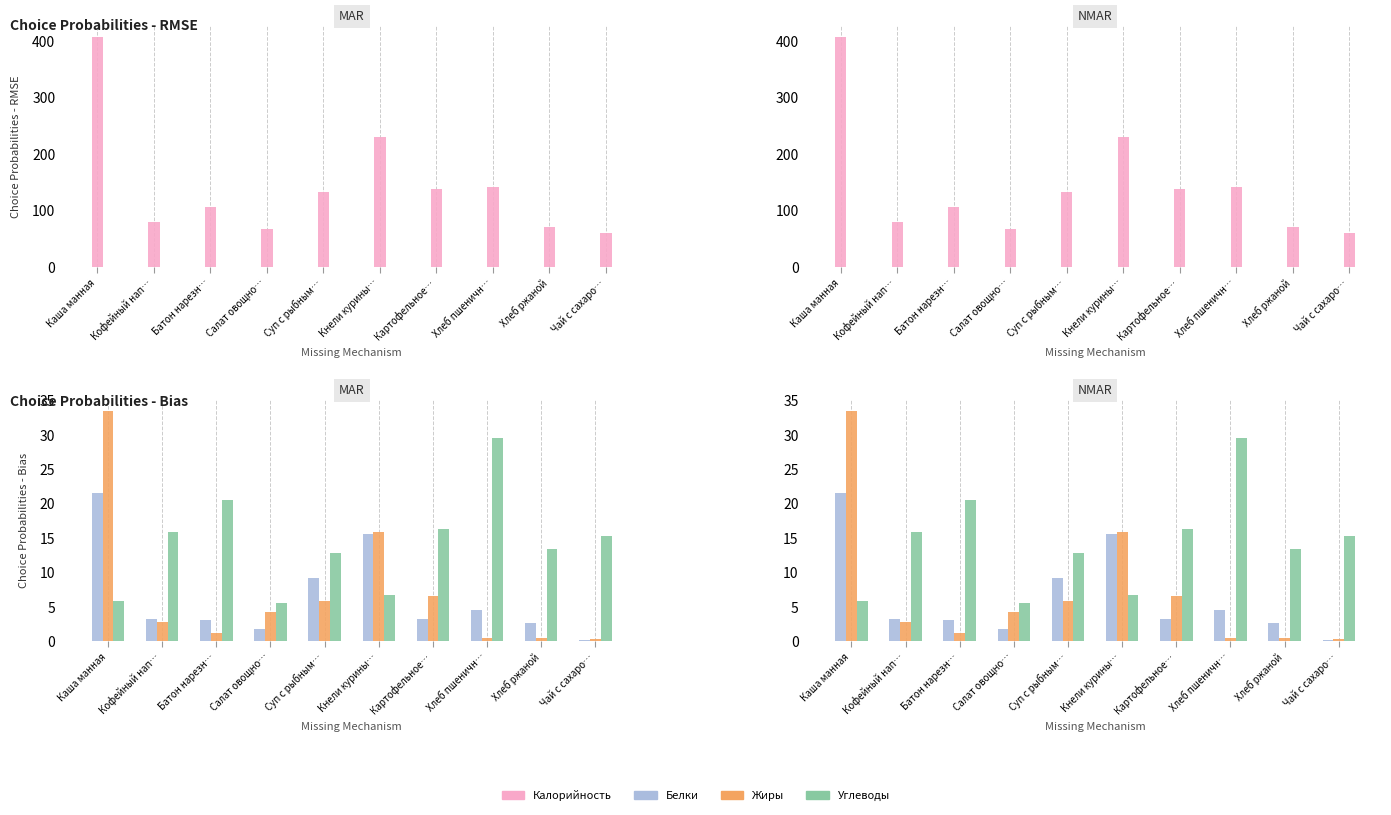

How many distinct data groups are displayed?

4